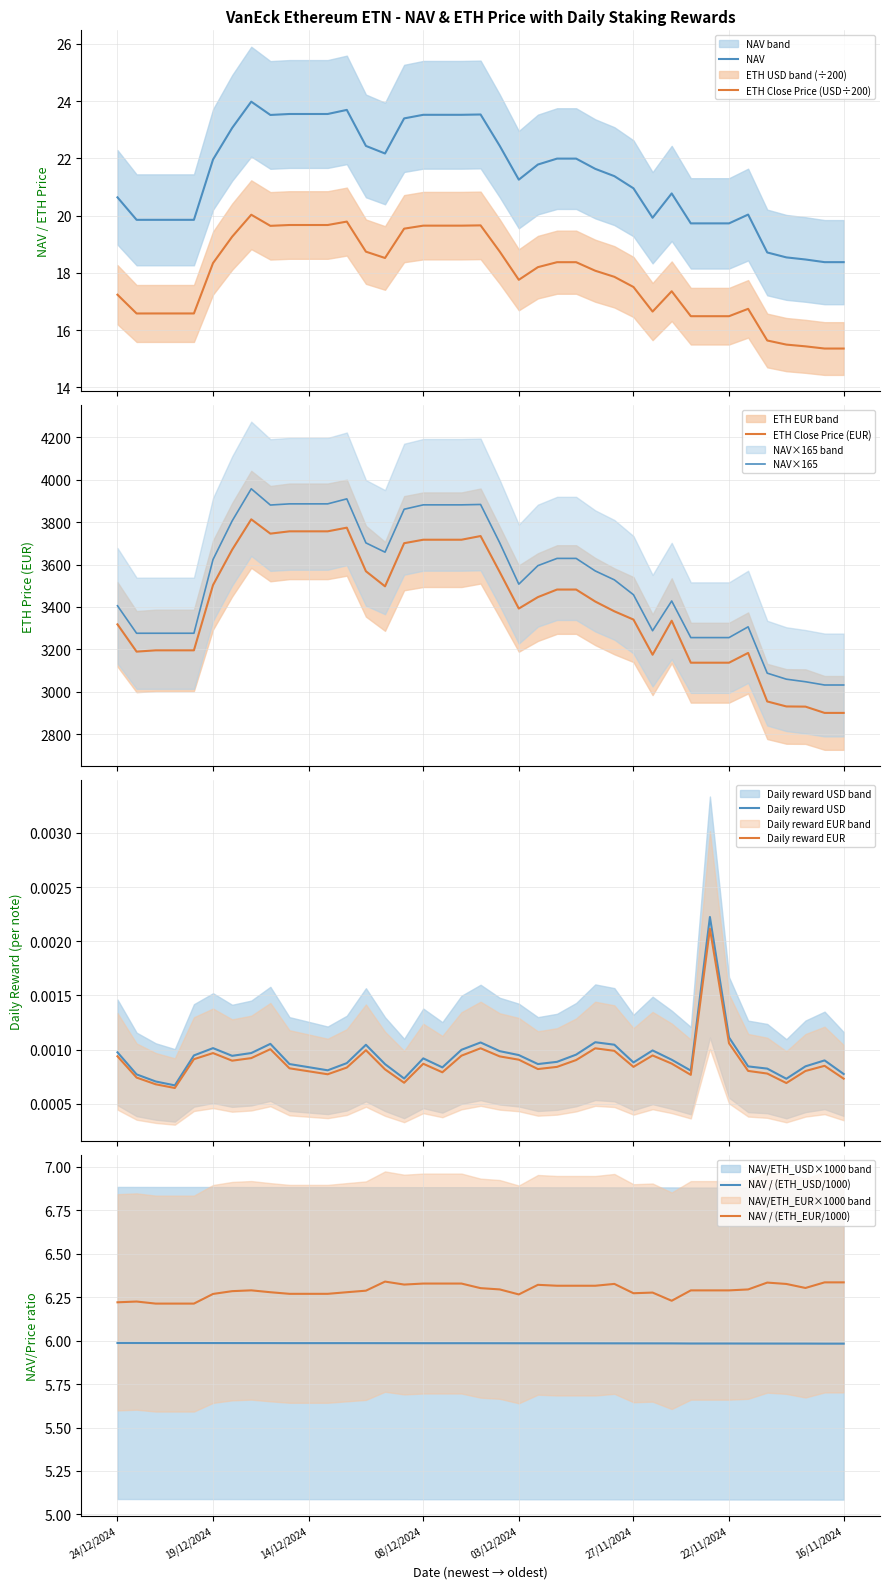

At how many categories does at least one series exceed 114?

39